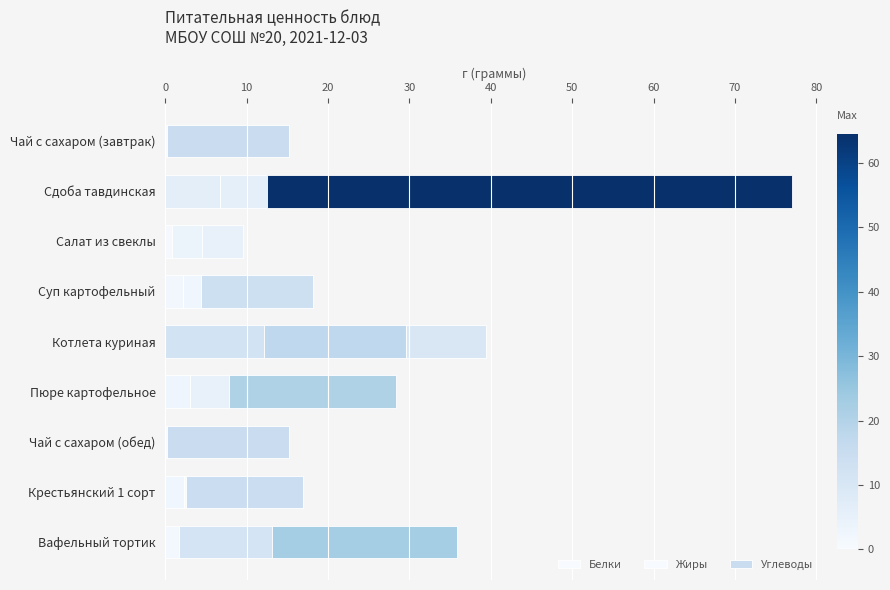

How many data points does each series have?

9